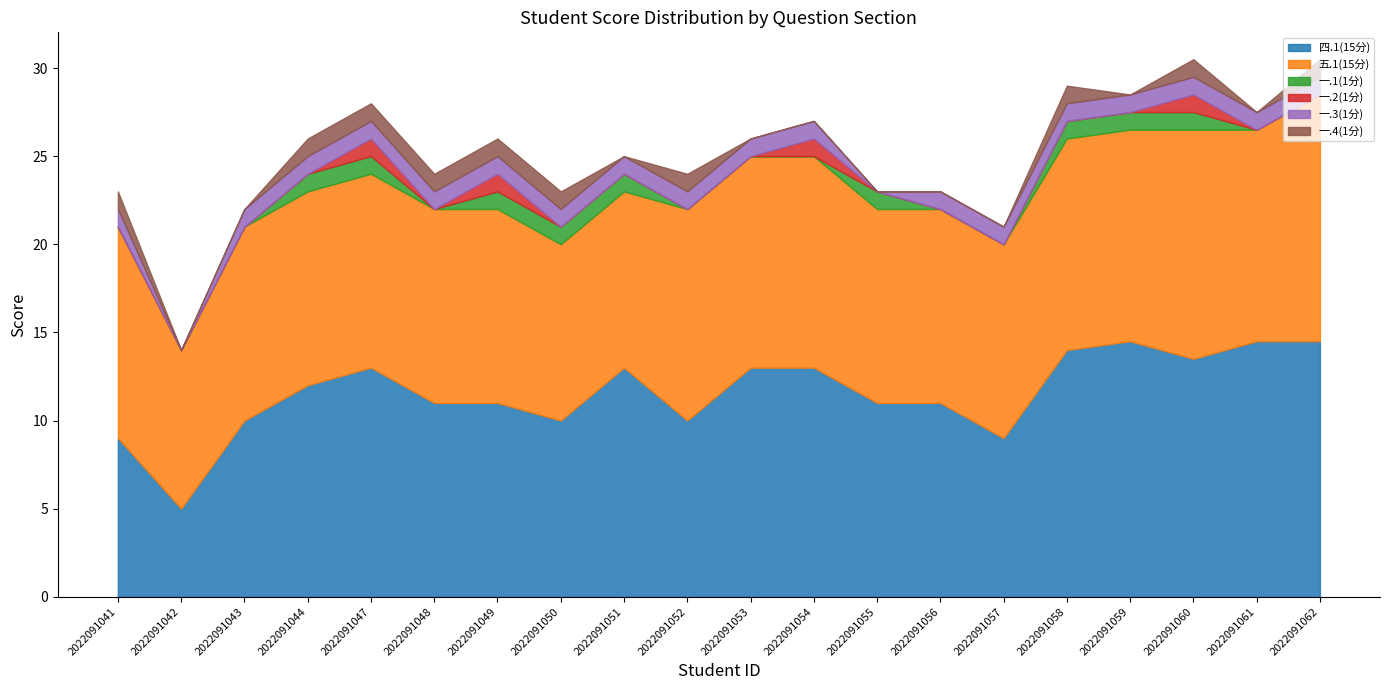

Reading left to right, what are all the values shown in this chart?

四.1(15分): 2022091041=9.0	2022091042=5.0	2022091043=10.0	2022091044=12.0	2022091047=13.0	2022091048=11.0	2022091049=11.0	2022091050=10.0	2022091051=13.0	2022091052=10.0	2022091053=13.0	2022091054=13.0	2022091055=11.0	2022091056=11.0	2022091057=9.0	2022091058=14.0	2022091059=14.5	2022091060=13.5	2022091061=14.5	2022091062=14.5
五.1(15分): 2022091041=12.0	2022091042=9.0	2022091043=11.0	2022091044=11.0	2022091047=11.0	2022091048=11.0	2022091049=11.0	2022091050=10.0	2022091051=10.0	2022091052=12.0	2022091053=12.0	2022091054=12.0	2022091055=11.0	2022091056=11.0	2022091057=11.0	2022091058=12.0	2022091059=12.0	2022091060=13.0	2022091061=12.0	2022091062=14.0
一.1(1分): 2022091041=0.0	2022091042=0.0	2022091043=0.0	2022091044=1.0	2022091047=1.0	2022091048=0.0	2022091049=1.0	2022091050=1.0	2022091051=1.0	2022091052=0.0	2022091053=0.0	2022091054=0.0	2022091055=1.0	2022091056=0.0	2022091057=0.0	2022091058=1.0	2022091059=1.0	2022091060=1.0	2022091061=0.0	2022091062=0.0
一.2(1分): 2022091041=0.0	2022091042=0.0	2022091043=0.0	2022091044=0.0	2022091047=1.0	2022091048=0.0	2022091049=1.0	2022091050=0.0	2022091051=0.0	2022091052=0.0	2022091053=0.0	2022091054=1.0	2022091055=0.0	2022091056=0.0	2022091057=0.0	2022091058=0.0	2022091059=0.0	2022091060=1.0	2022091061=0.0	2022091062=0.0
一.3(1分): 2022091041=1.0	2022091042=0.0	2022091043=1.0	2022091044=1.0	2022091047=1.0	2022091048=1.0	2022091049=1.0	2022091050=1.0	2022091051=1.0	2022091052=1.0	2022091053=1.0	2022091054=1.0	2022091055=0.0	2022091056=1.0	2022091057=1.0	2022091058=1.0	2022091059=1.0	2022091060=1.0	2022091061=1.0	2022091062=1.0
一.4(1分): 2022091041=1.0	2022091042=0.0	2022091043=0.0	2022091044=1.0	2022091047=1.0	2022091048=1.0	2022091049=1.0	2022091050=1.0	2022091051=0.0	2022091052=1.0	2022091053=0.0	2022091054=0.0	2022091055=0.0	2022091056=0.0	2022091057=0.0	2022091058=1.0	2022091059=0.0	2022091060=1.0	2022091061=0.0	2022091062=1.0